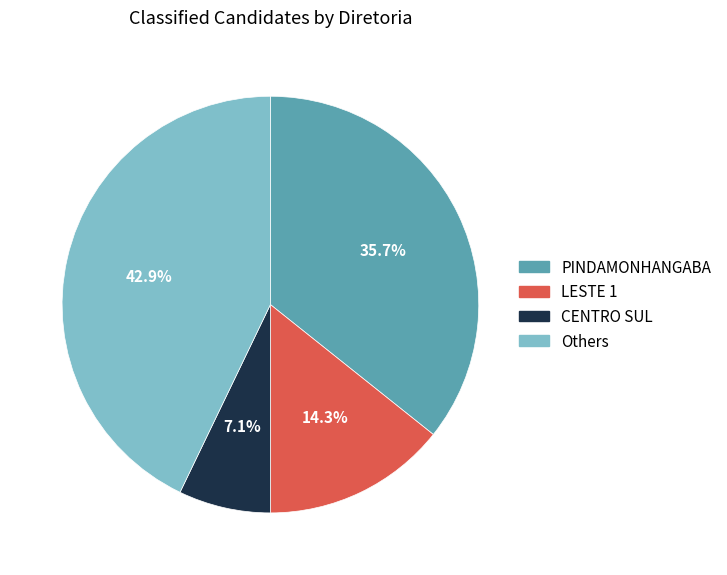

Which has a higher value, LESTE 1 or CENTRO SUL?

LESTE 1